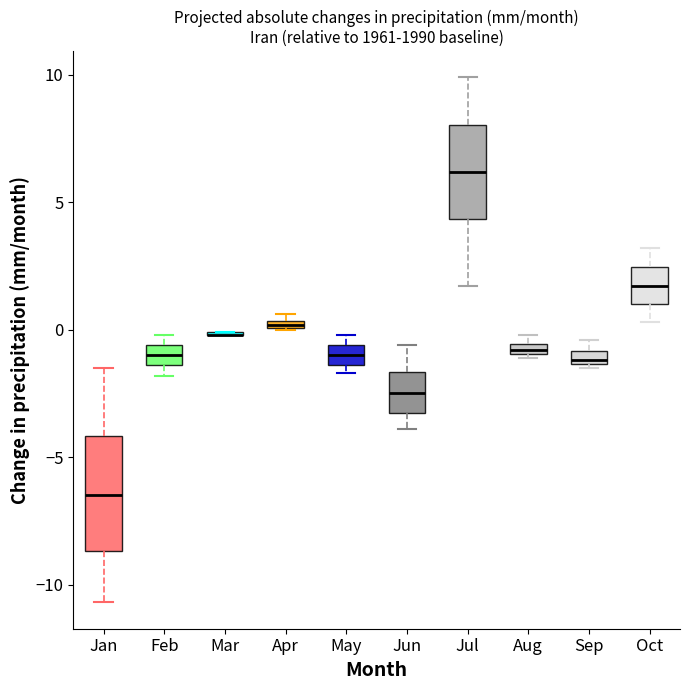

Where is the upper edge of the box for Feb on the y-axis? The values are not printed on the chart, so give them approximately, as read against the axis.

-0.5